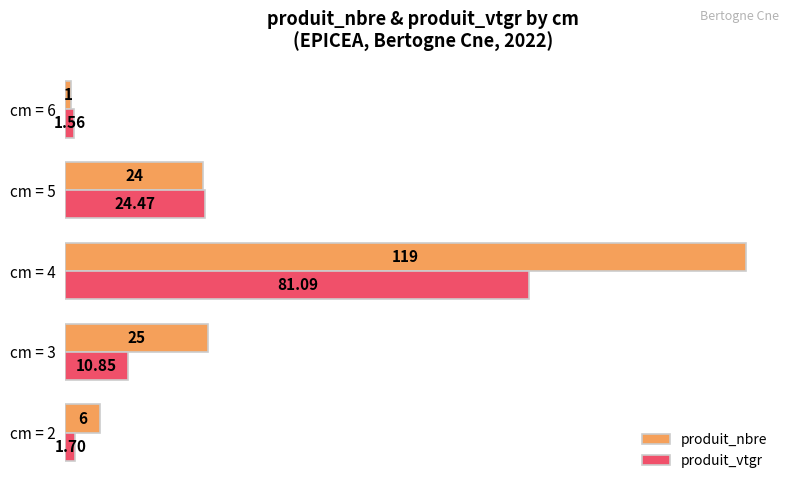

What is the sum of the produit_nbre values at cm = 6 and cm = 4?

120.0